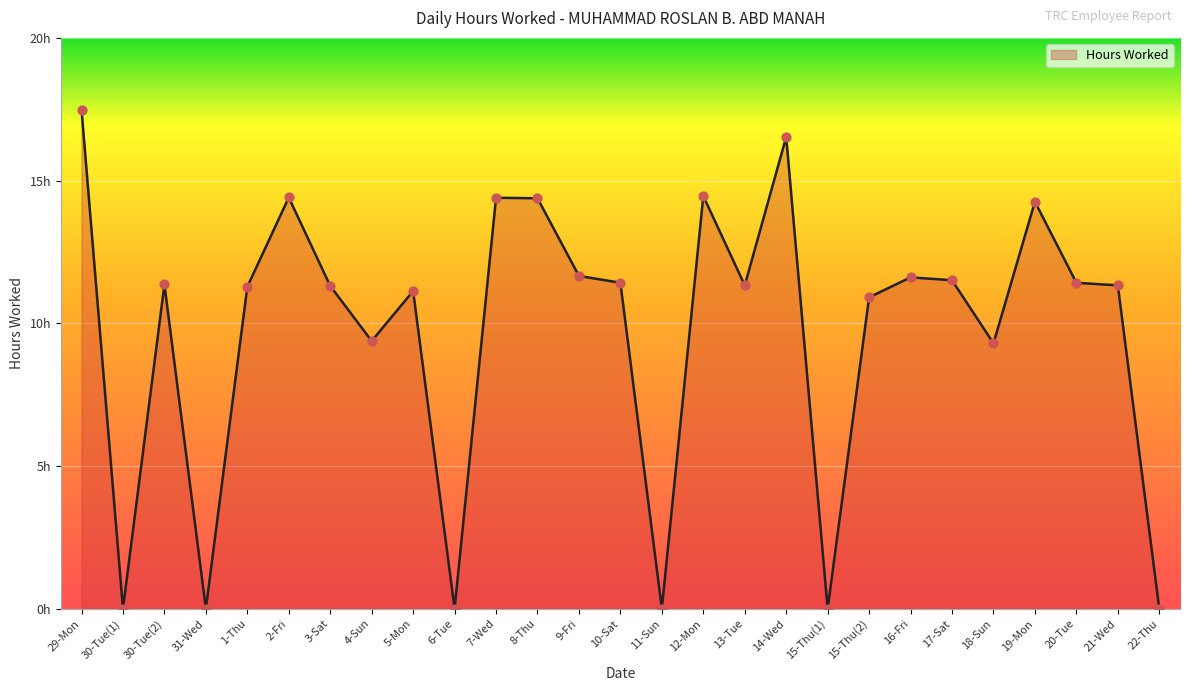

What is the change in value from 30-Tue(1) to 2-Fri?

+14.4